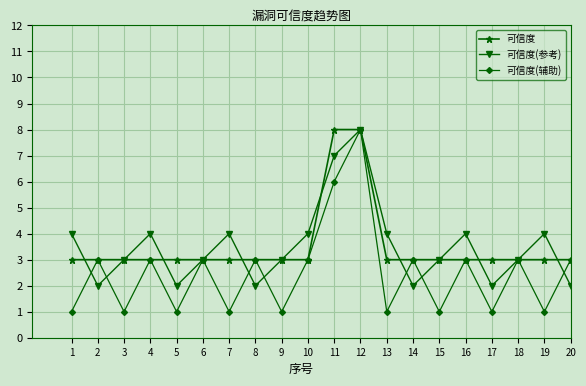

What is the highest value of the 可信度(参考) series?

8